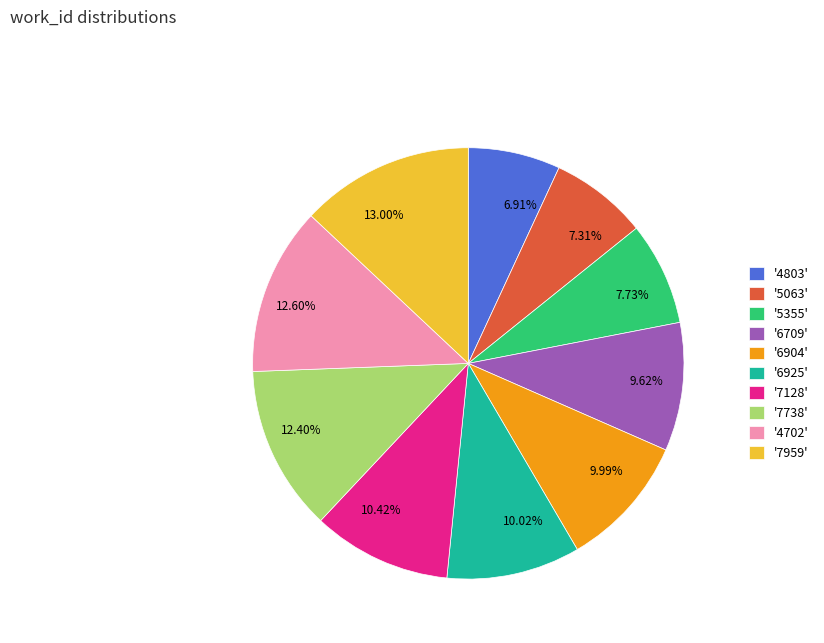

What is the ratio of the value at 9.99% to the value at 9.62%?

1.0